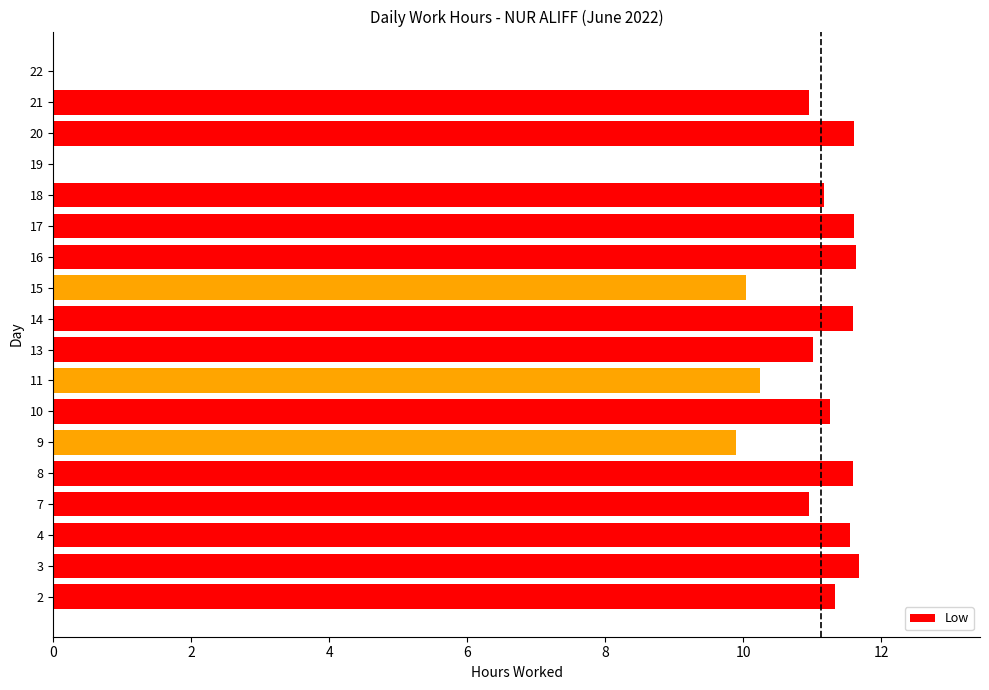

What is the sum of the values at 14 and 11?

21.8